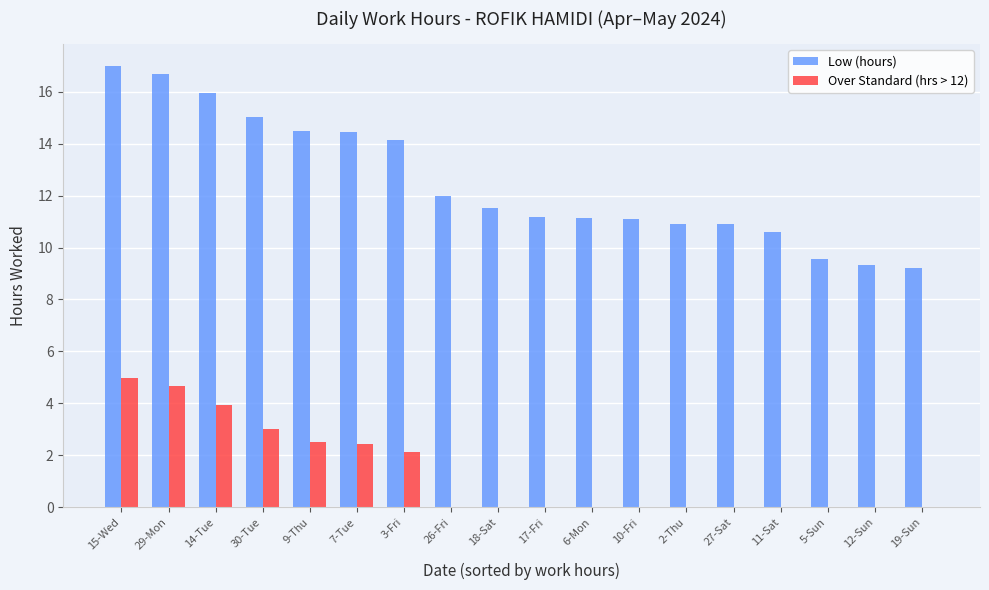

Which series changed the most between 15-Wed and 5-Sun?

Low (hours)